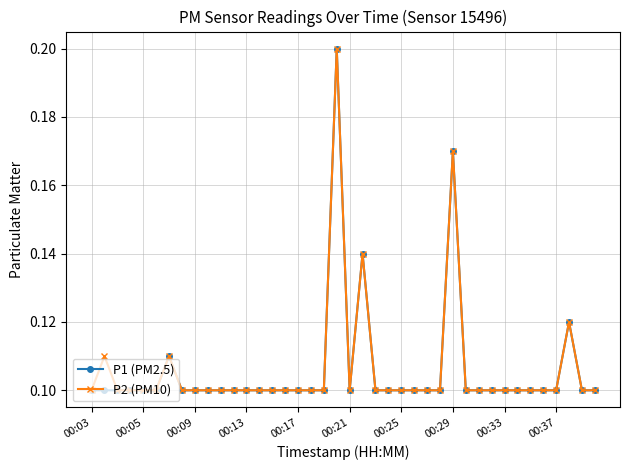

At how many categories does at least one series exceed 0?

40